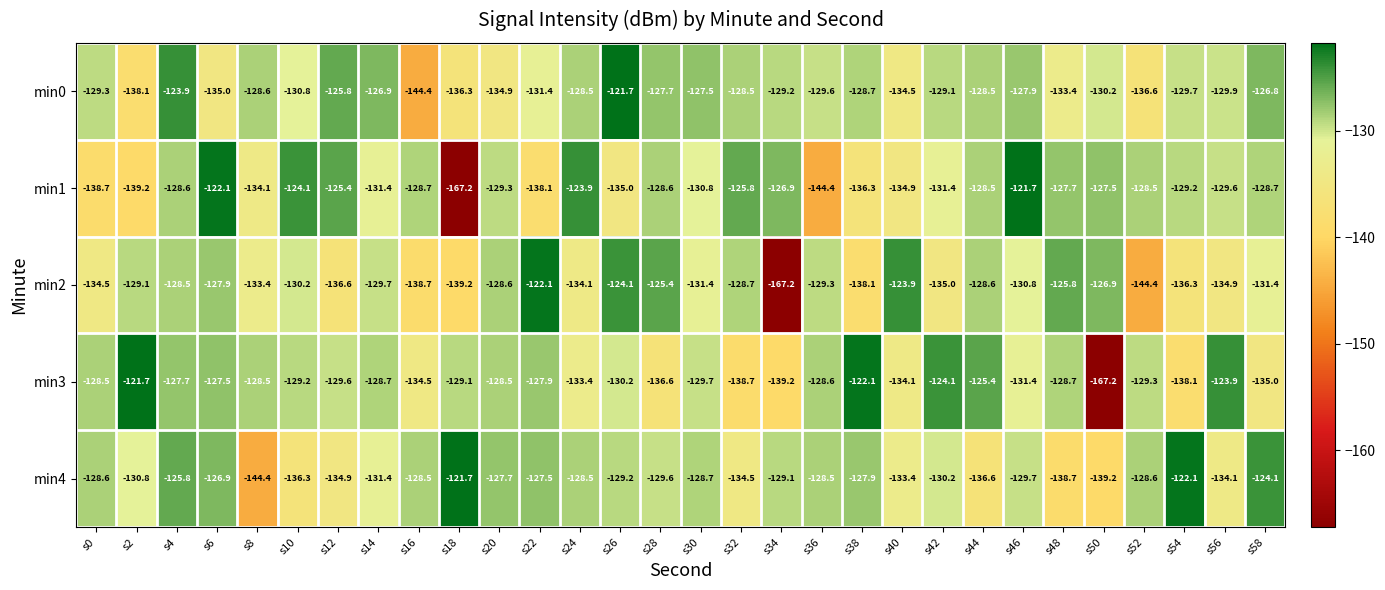

Between s0 and s40, which series saw the biggest shift?

min2